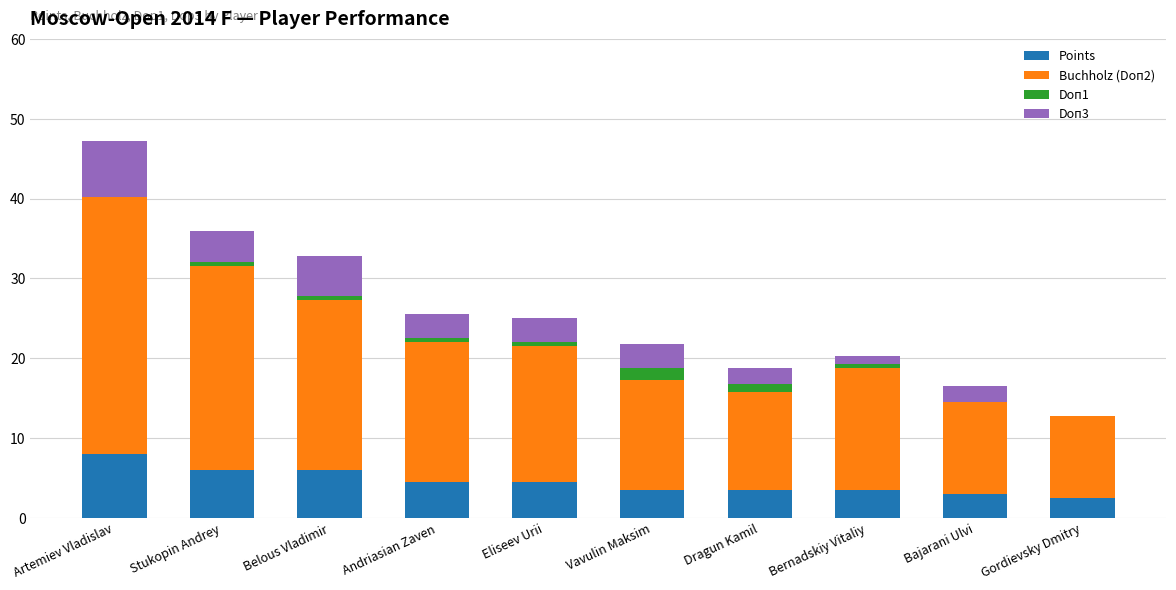

Which category has the highest value in the Points series?

Artemiev Vladislav